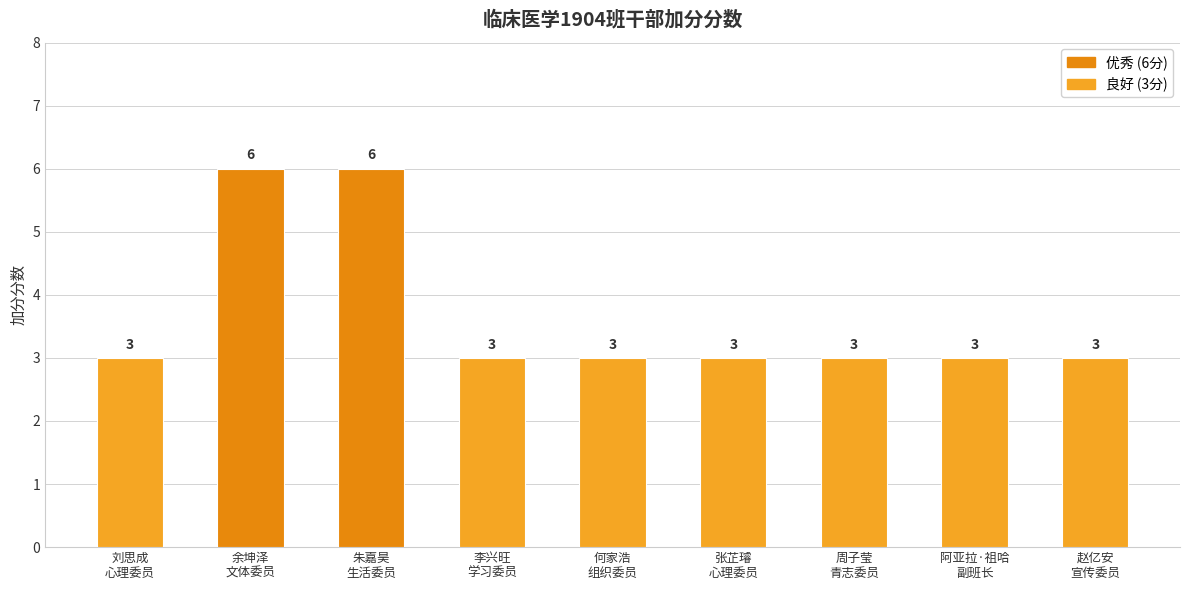

What is the difference between the maximum and minimum values?

3